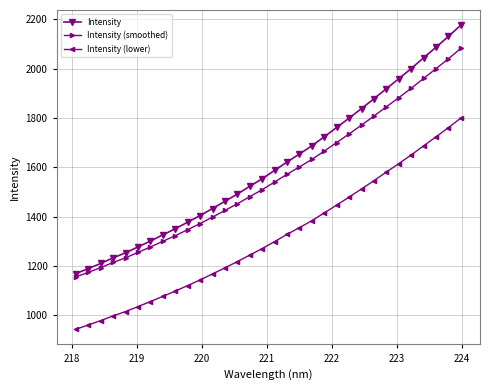

What is the value of the Intensity (smoothed) point at the 1st from the left?

1155.8